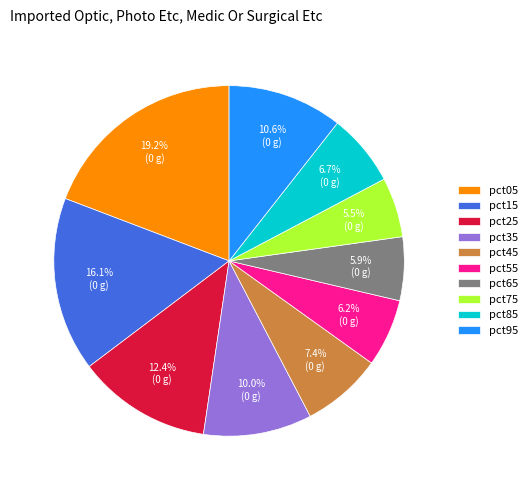

What is the ratio of the value at pct15 to the value at pct95?

1.5